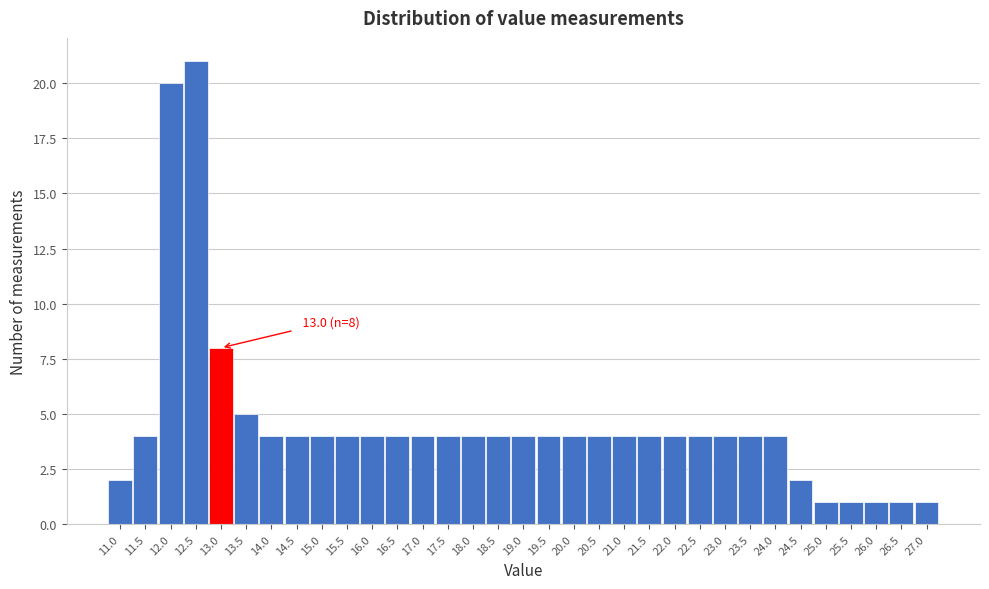

Over which range of the x-axis is the bar tallest?

12.25 to 12.75